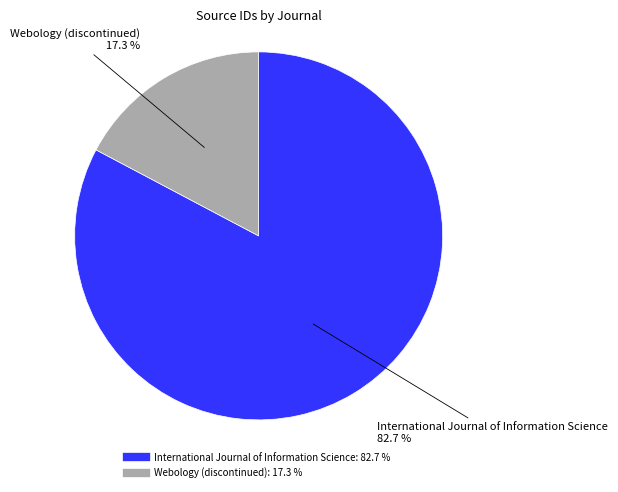

To the nearest percent, what percentage of the pie is Webology (discontinued)?

17%